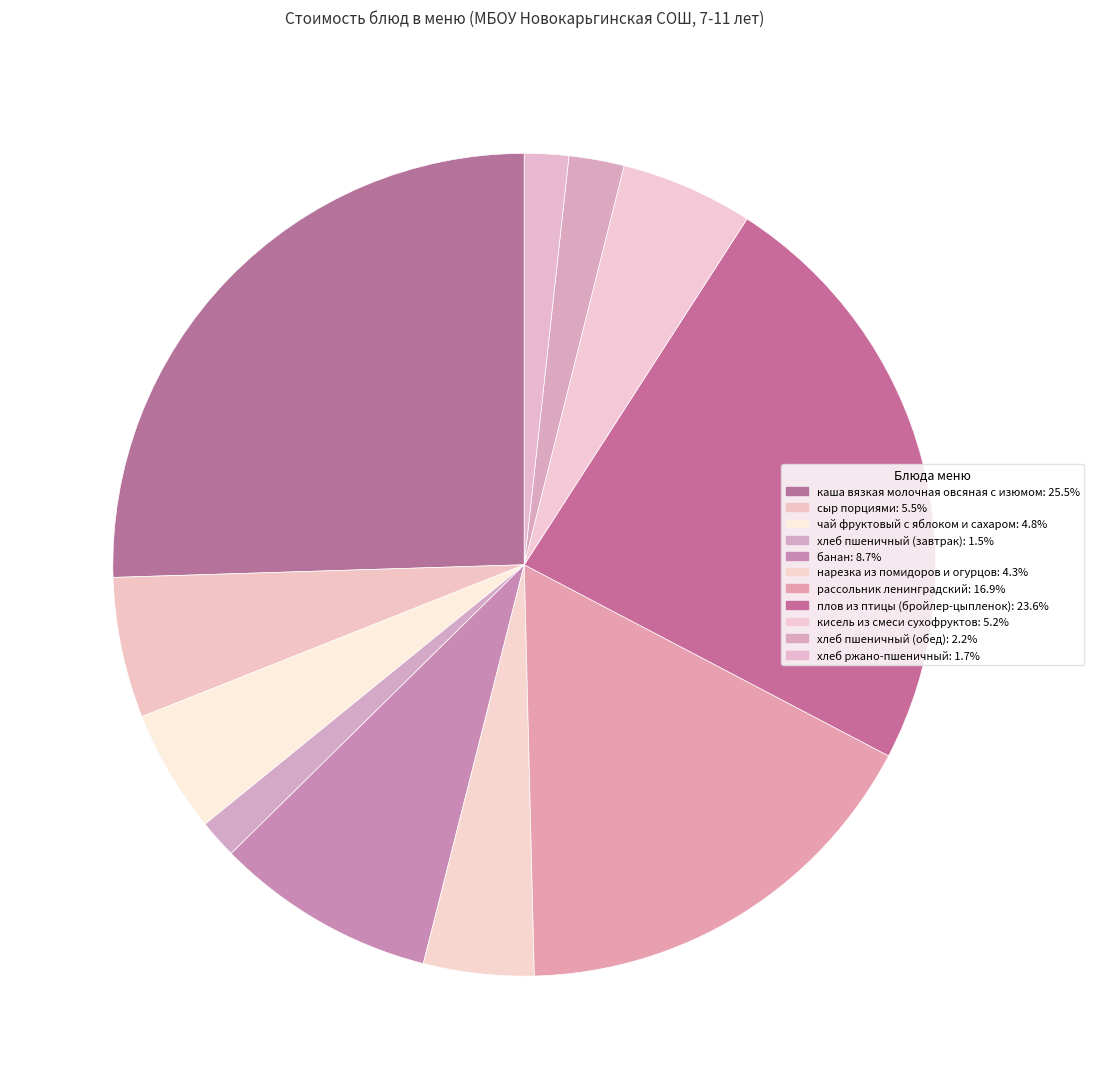

What is the smallest slice in the pie chart?

хлеб пшеничный (завтрак)